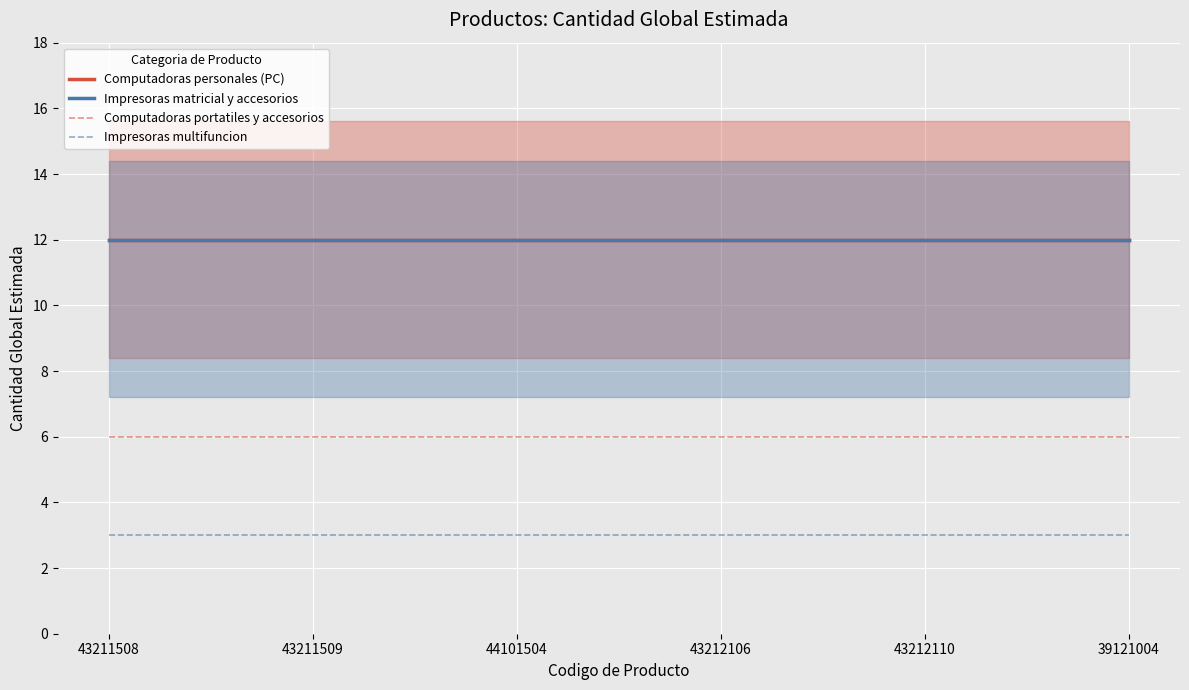

Reading left to right, extract all data points from this chart.

Computadoras personales (PC): 12	12	12	12	12	12
Impresoras matricial y accesorios: 12	12	12	12	12	12
Computadoras portatiles y accesorios: 6	6	6	6	6	6
Impresoras multifuncion: 3	3	3	3	3	3